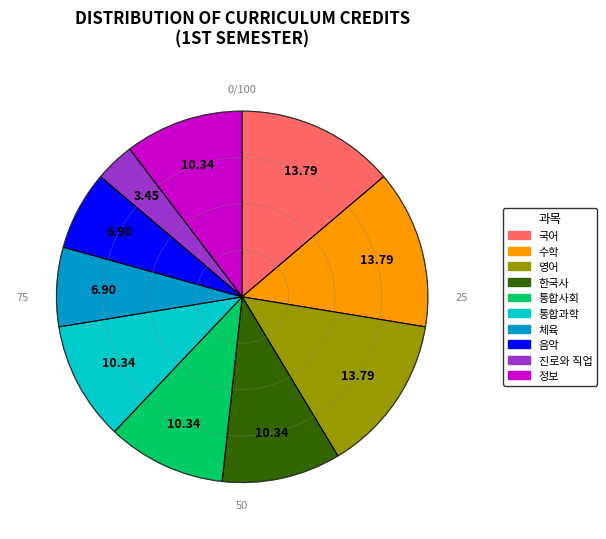

Does 통합과학 represent more than half of the total?

No